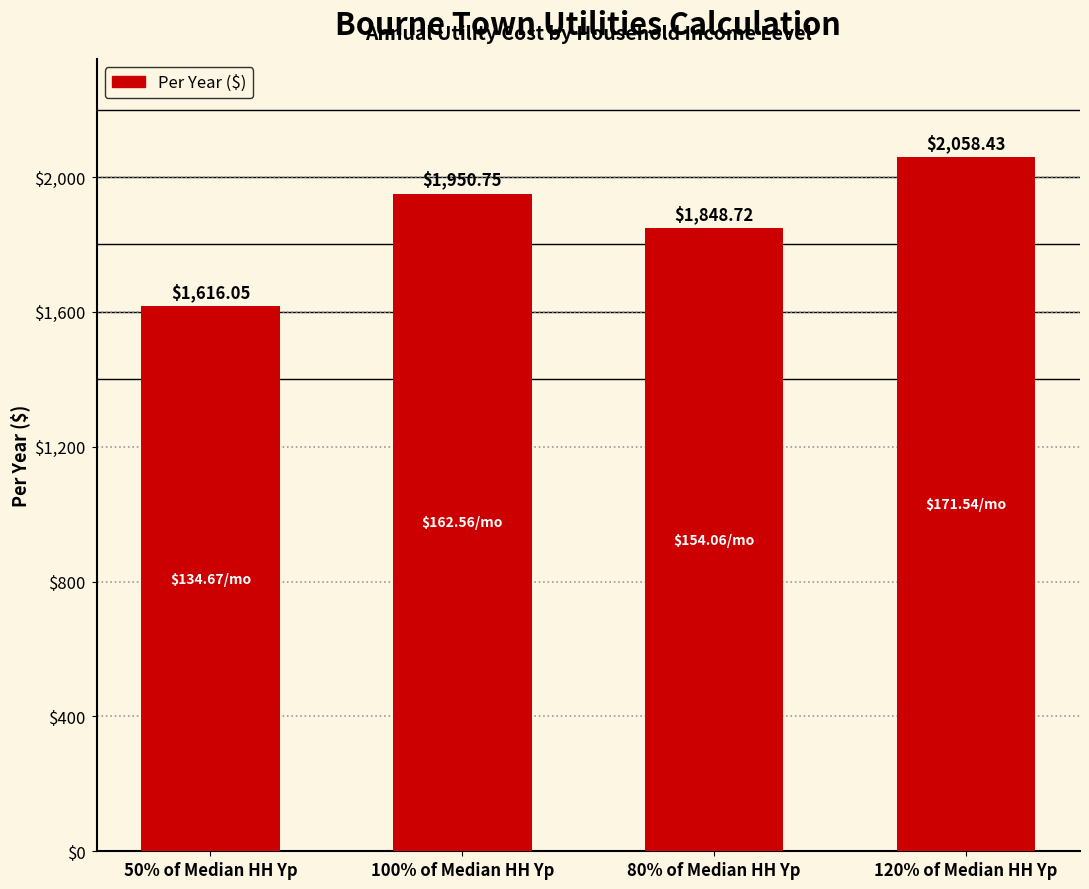

Are the bars grouped side by side (vs. stacked)?

No